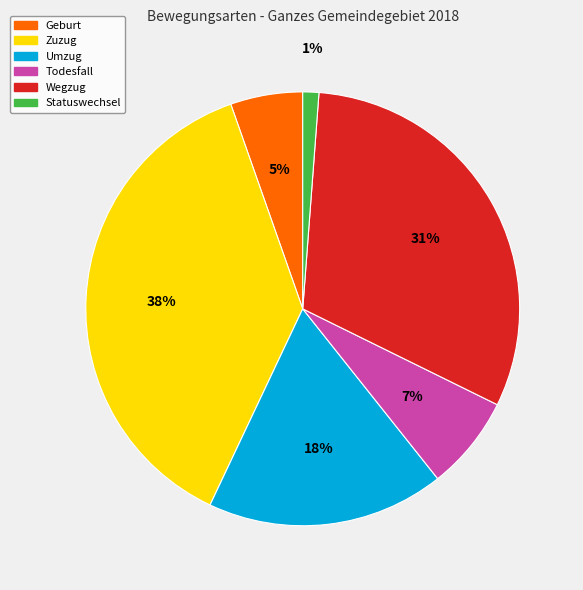

Between Umzug and Statuswechsel, which is larger?

Umzug